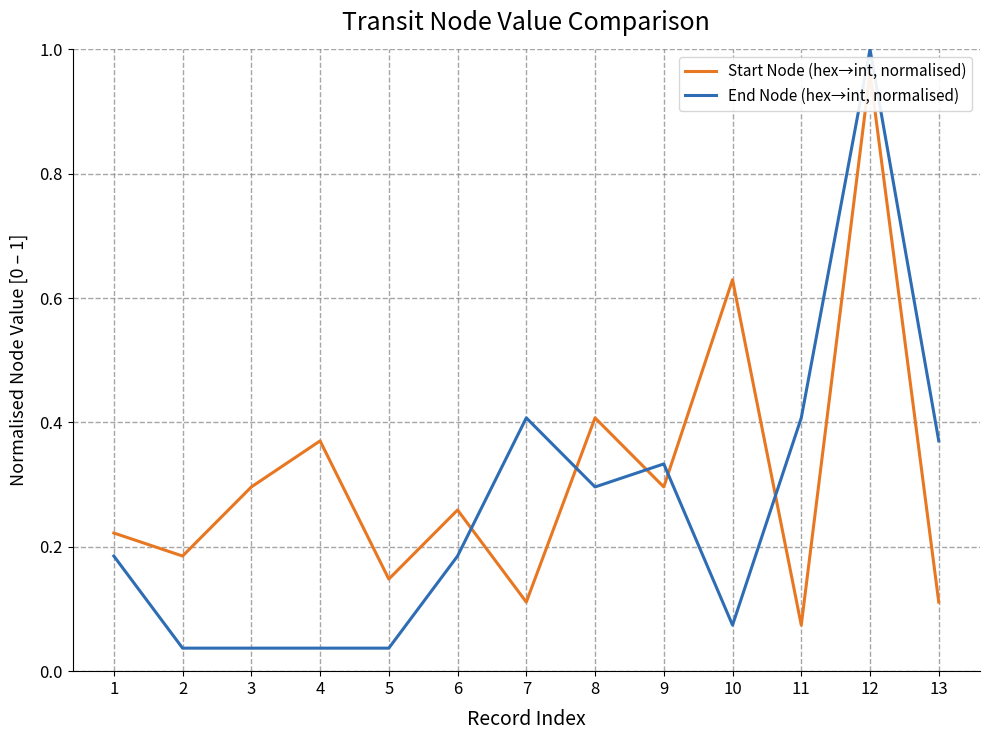

Which category has the lowest value in the End Node (hex→int, normalised) series?

2